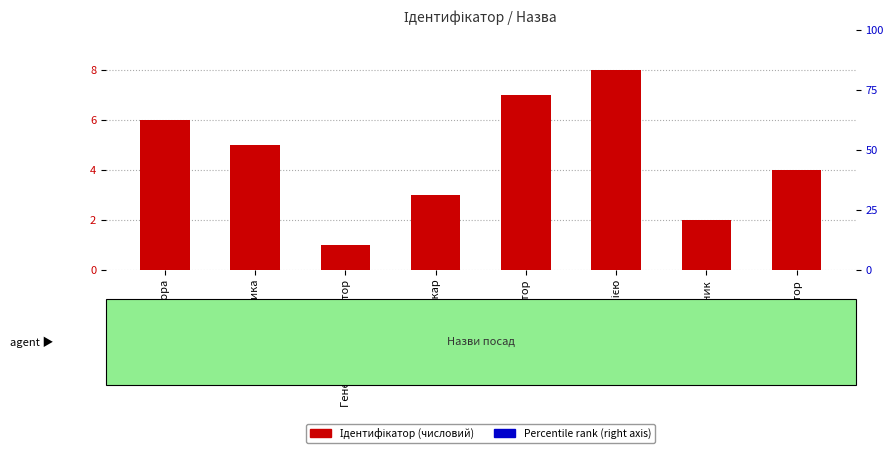

What is the ratio of the value at Ректор to the value at Начальник?

2.0